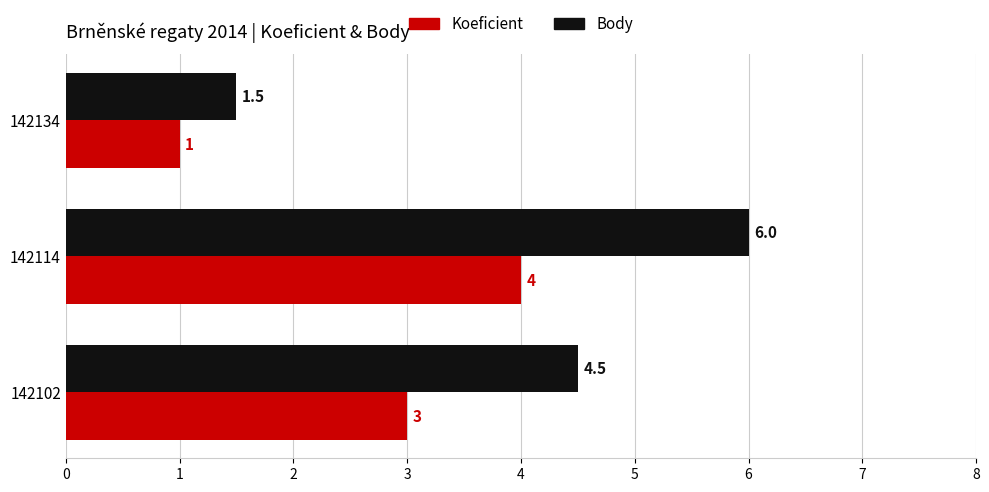

What are all the series names shown in the legend?

Koeficient, Body